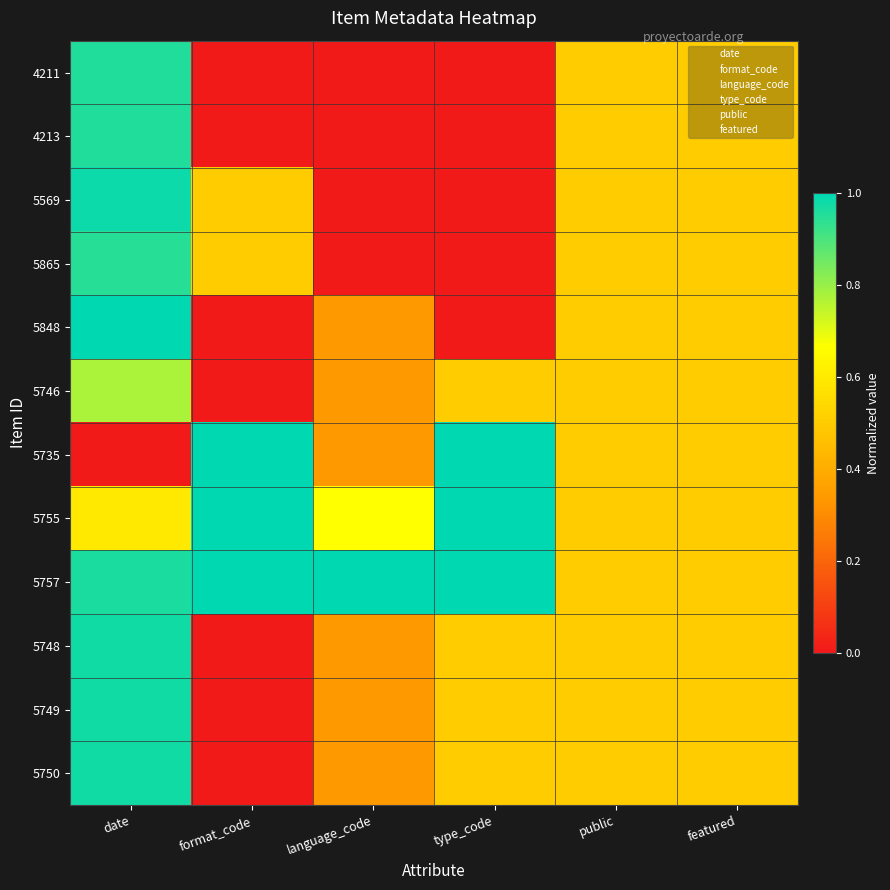

How many data points does each series have?

6